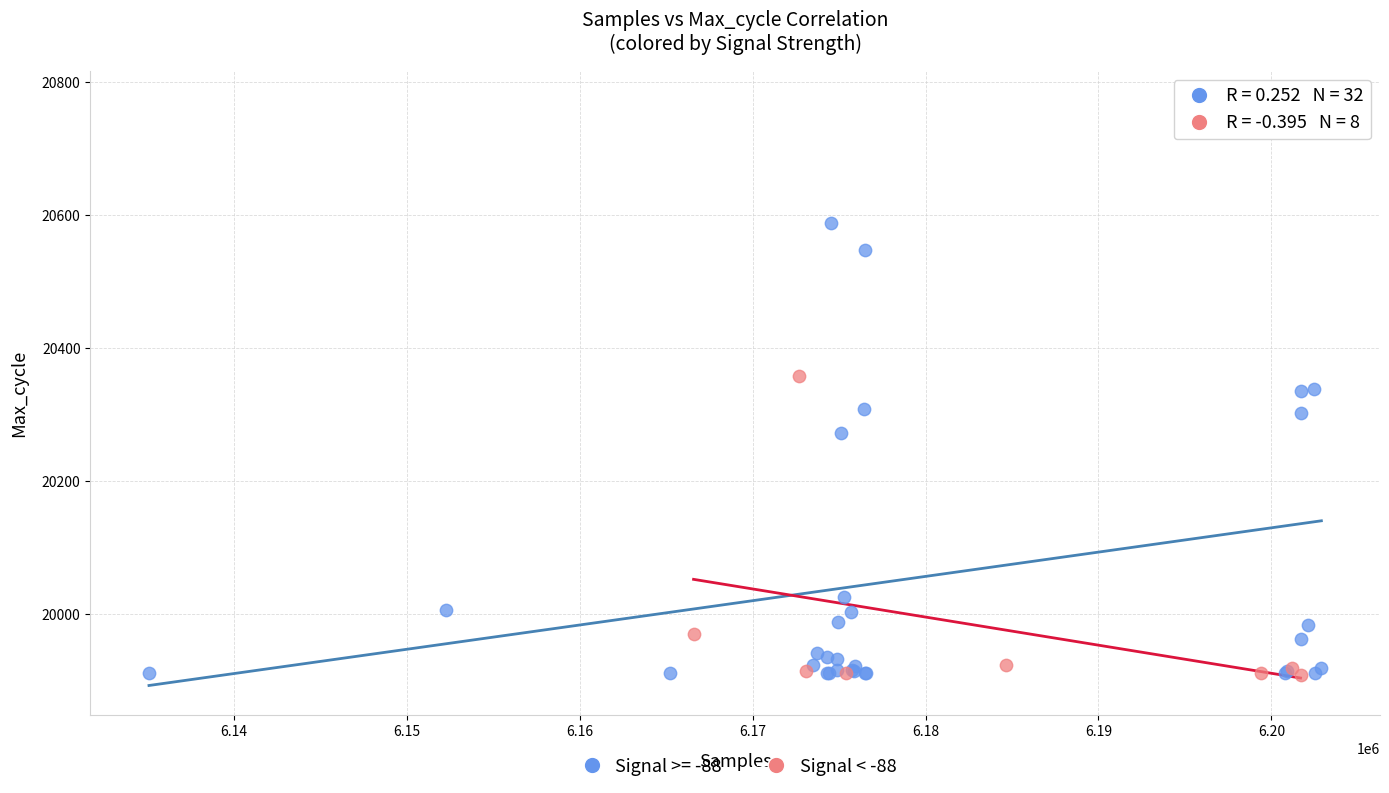

Which series has the largest Y range (max minus min)?

Signal >= -88